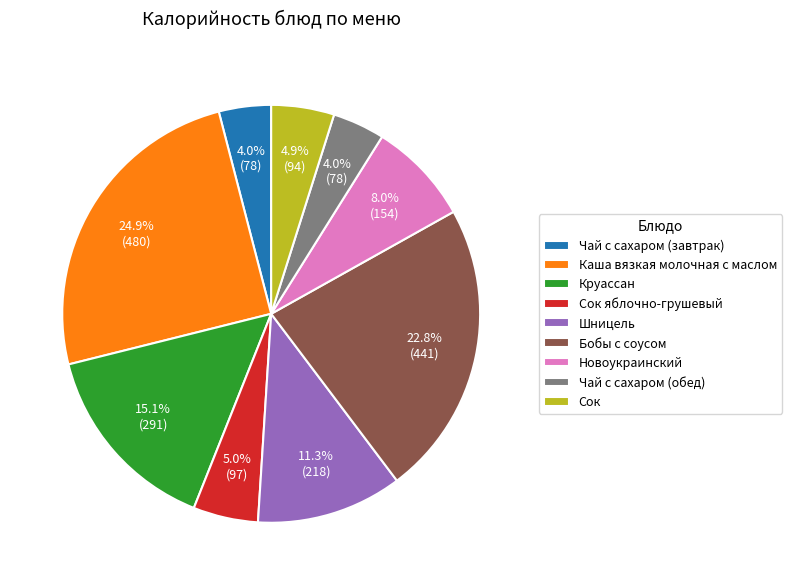

Does Круассан represent more than half of the total?

No